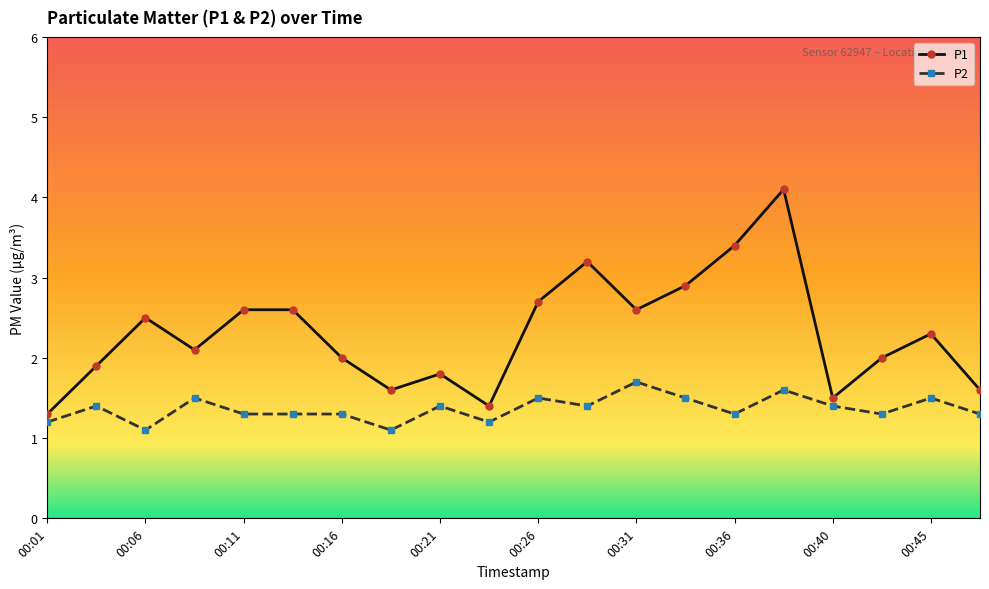

What is the value of the P2 point at the 17th from the left?

1.4